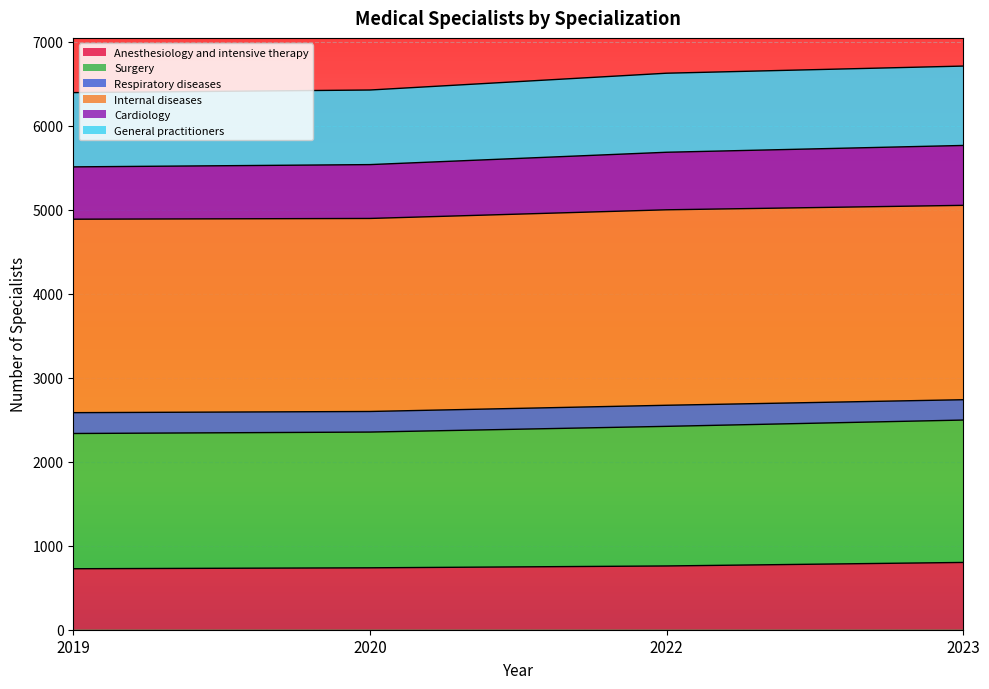

Which series has the widest spread of values?

General practitioners